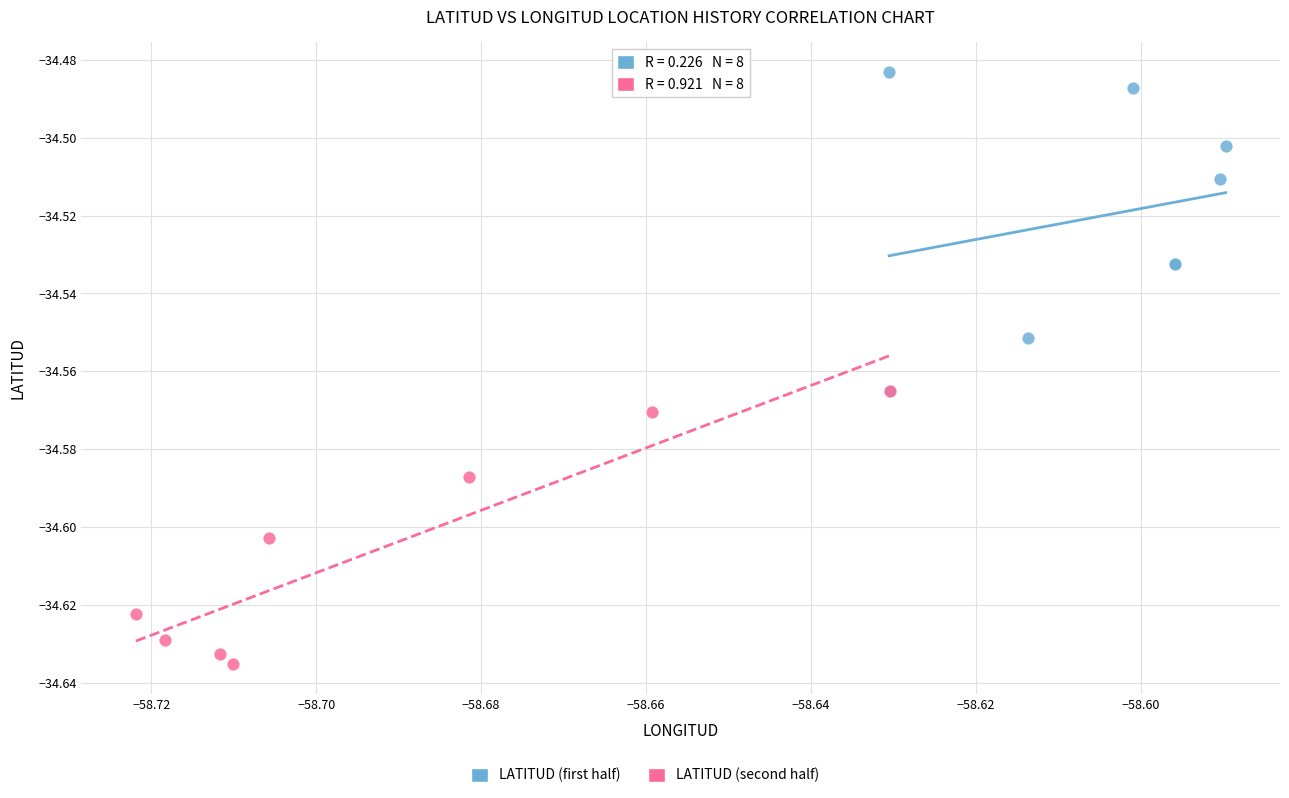

Which series contains the lowest Y value?

LATITUD (second half)